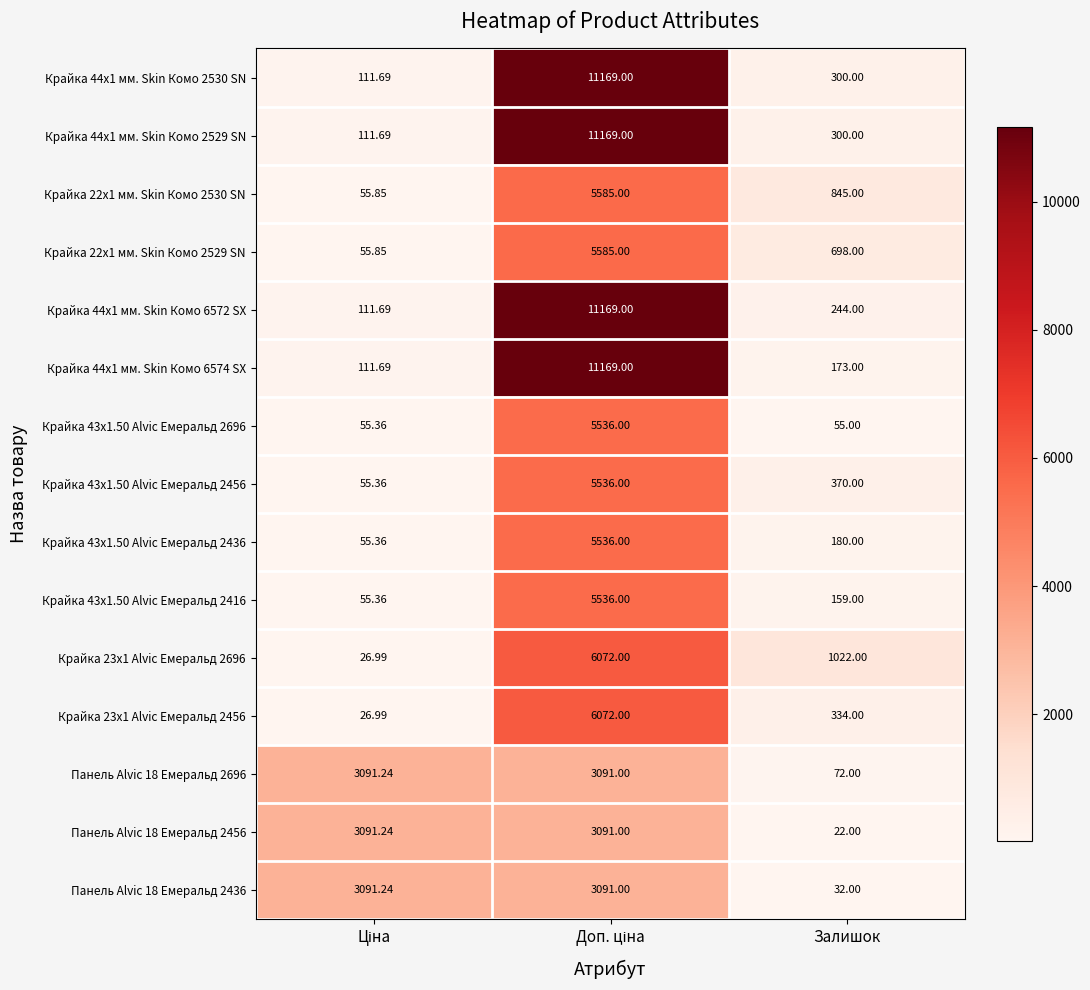

Which category has the lowest value in the Панель Alvic 18 Емеральд 2456 series?

Залишок